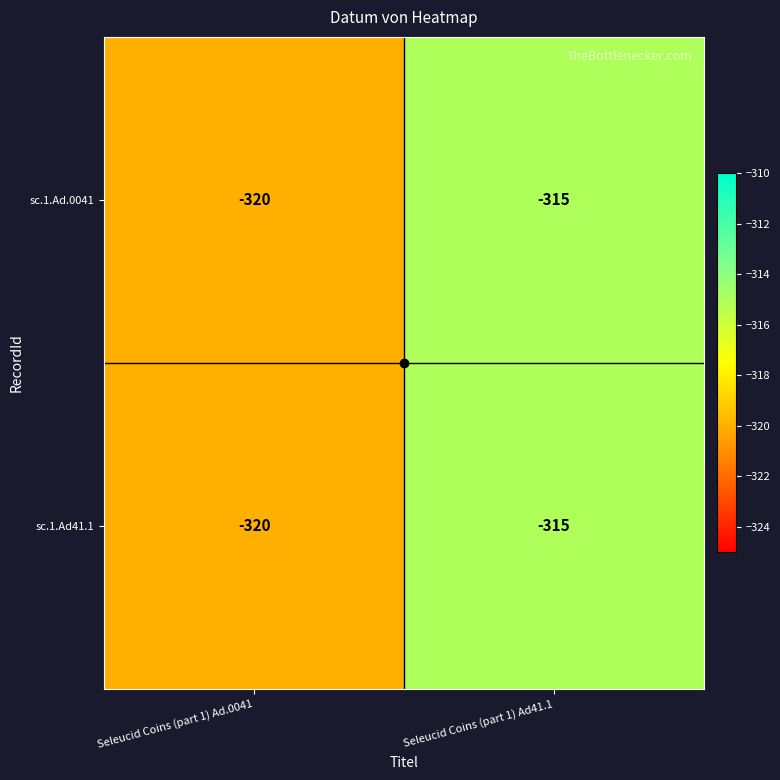

What is the total value across all series at Seleucid Coins (part 1) Ad.0041?

-640